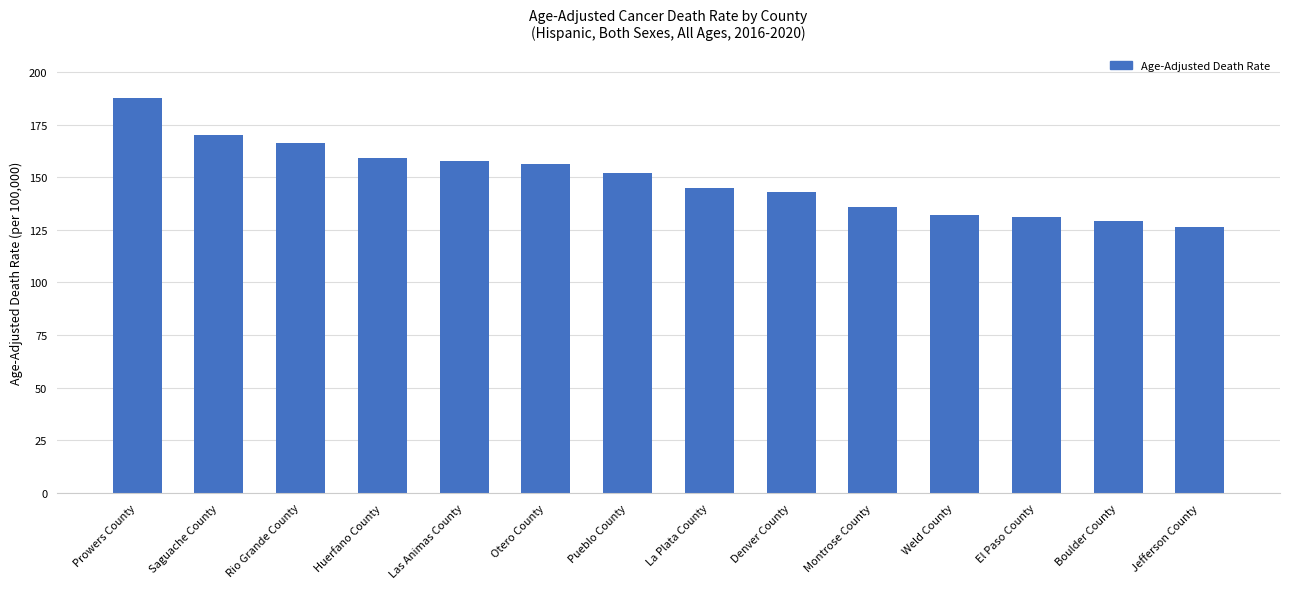

What is the label of the 6th bar from the left?

Otero County